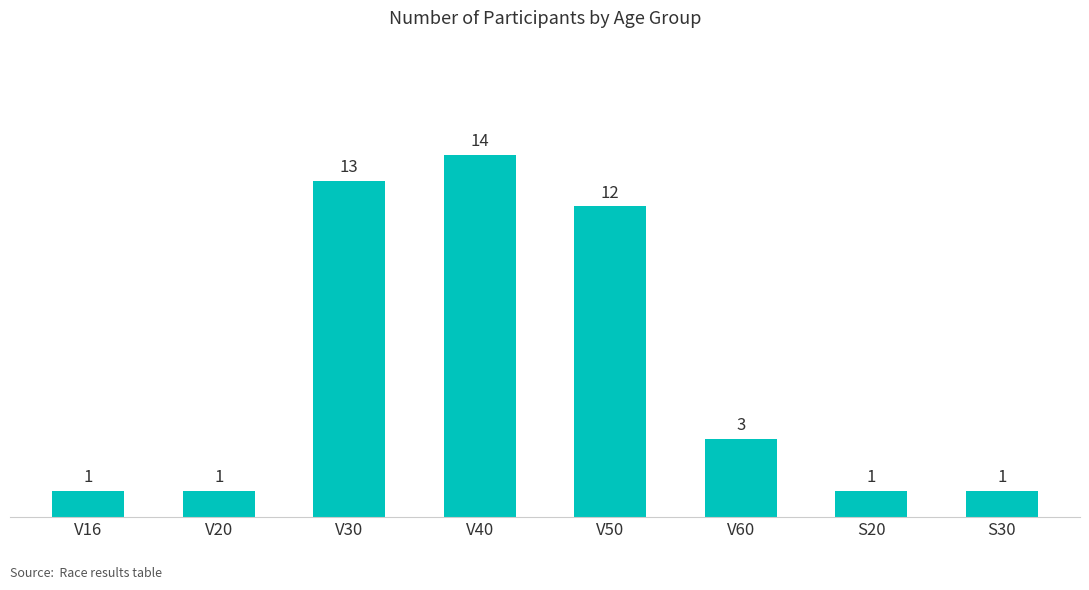

What position from the left is V16?

1